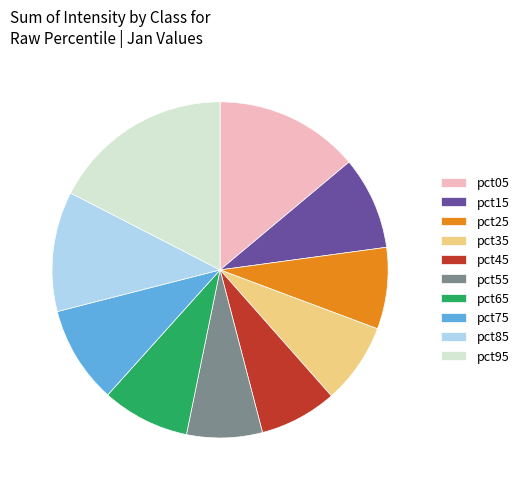

Between pct05 and pct95, which is larger?

pct95